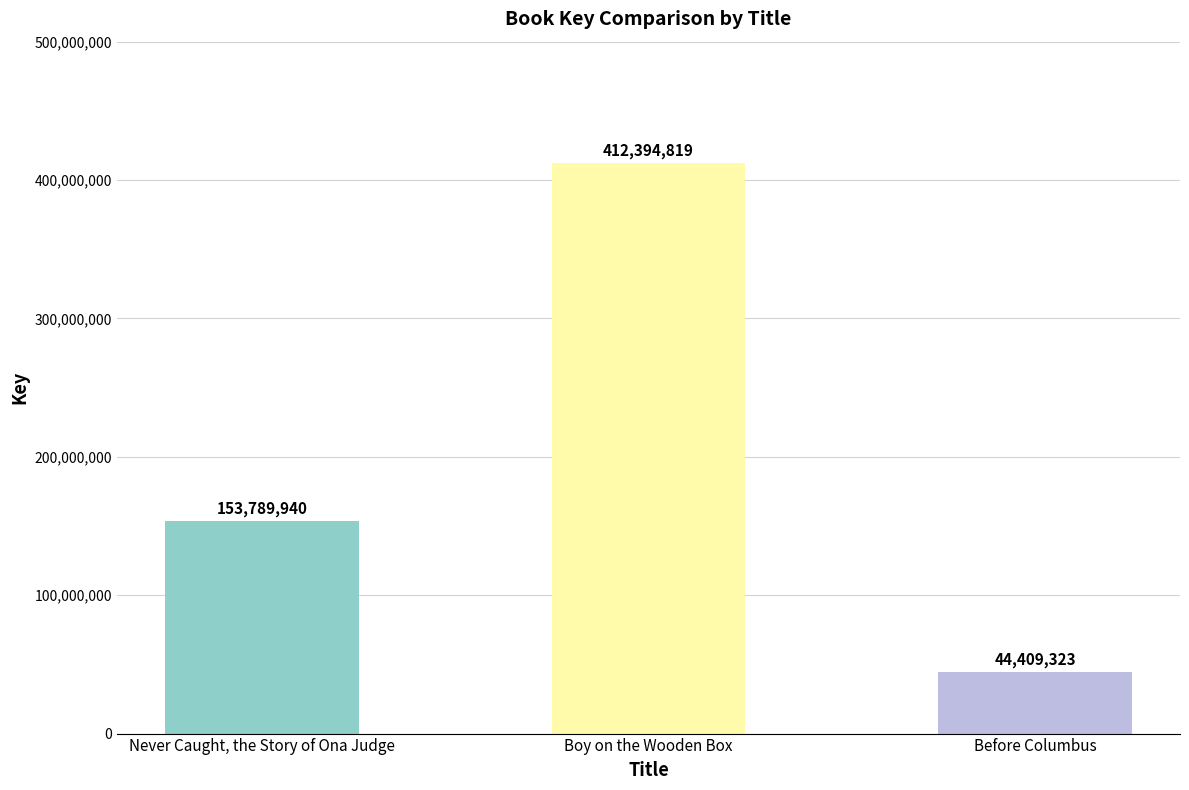

At which category does the chart reach its peak across all series?

Boy on the Wooden Box